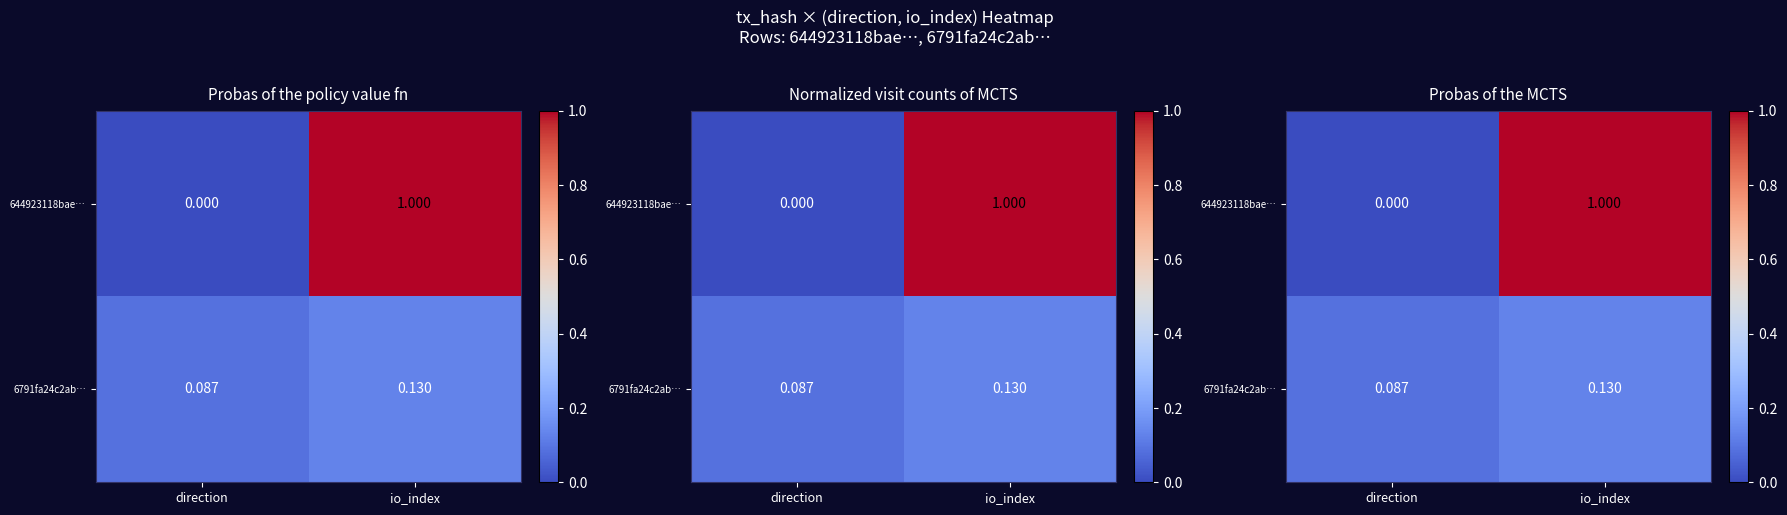

What is the maximum value shown in the chart?

1.0